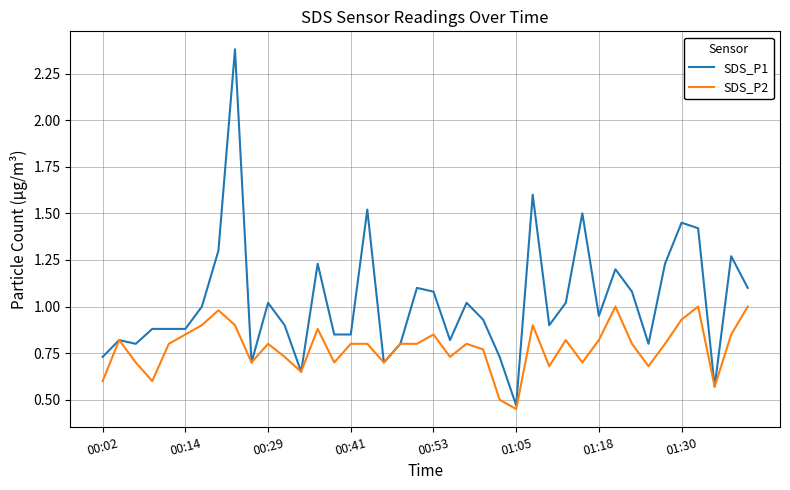

Count the number of data series in this chart.

2